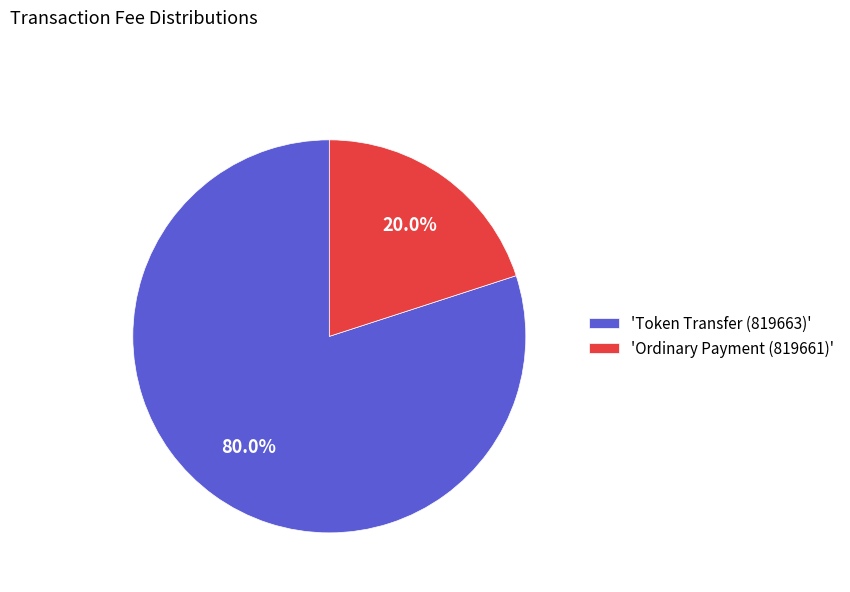

Rank the categories by value from highest to lowest.

'Token Transfer (819663)', 'Ordinary Payment (819661)'